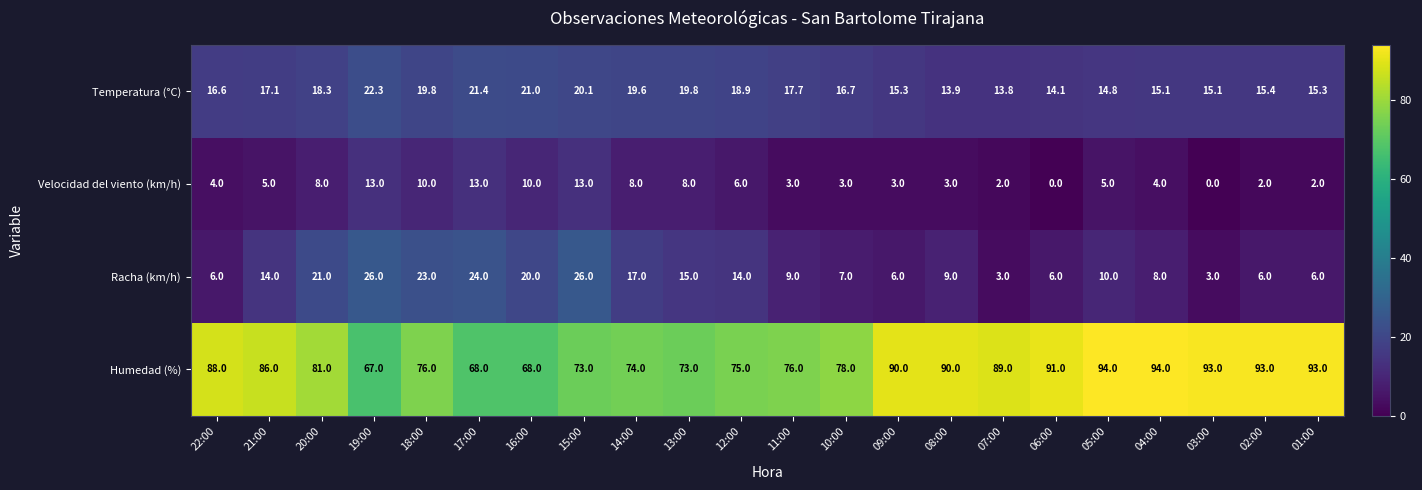

What is the maximum value shown in the chart?

94.0